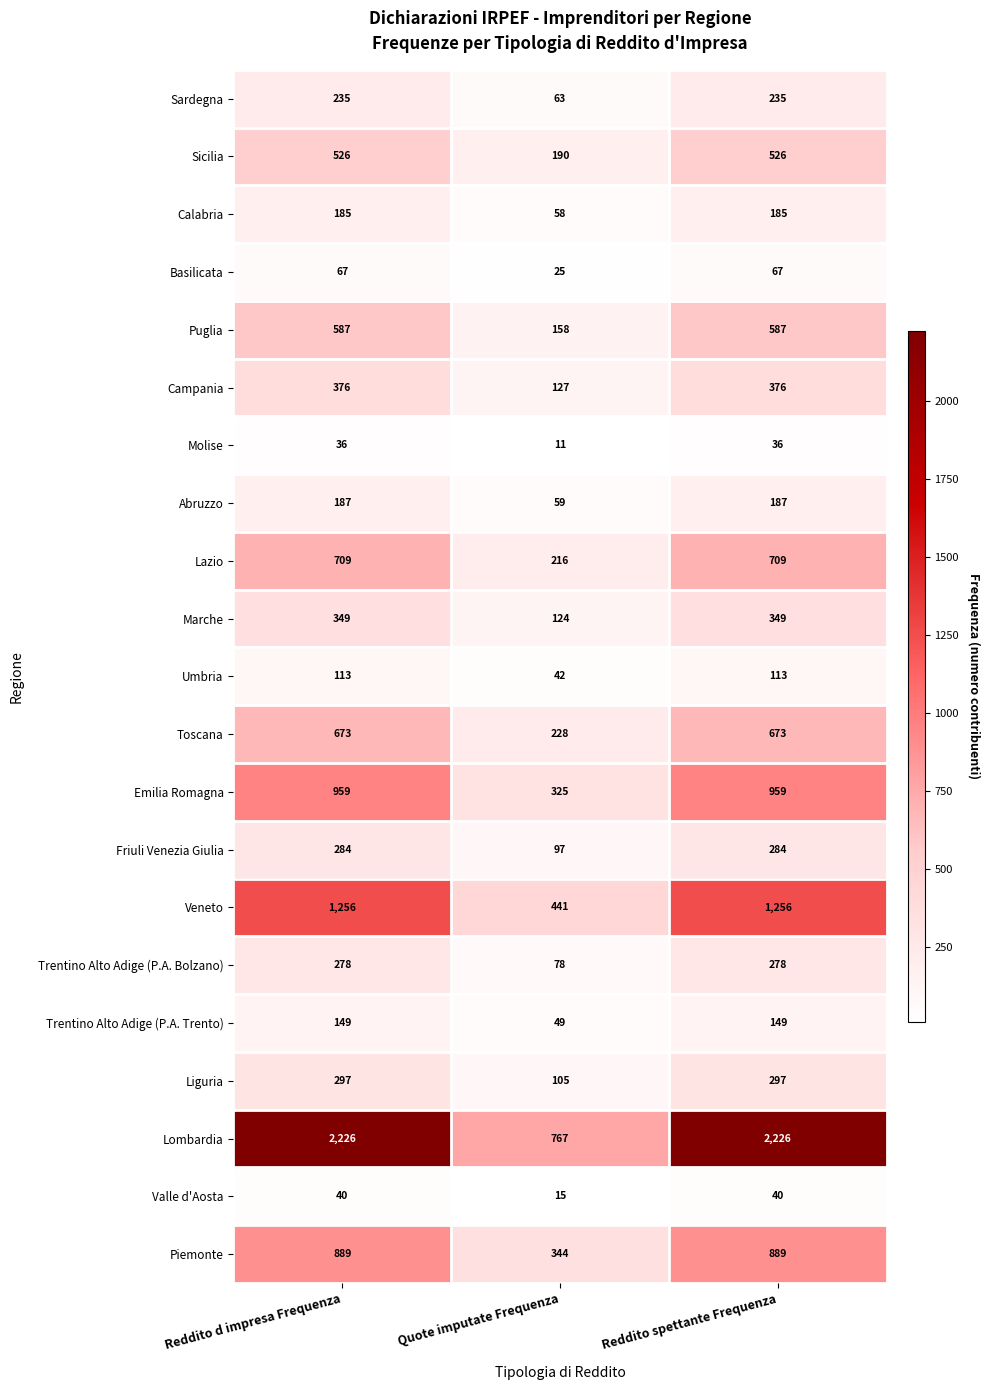

What is the spread (max minus min) of values at Reddito spettante Frequenza?

2190